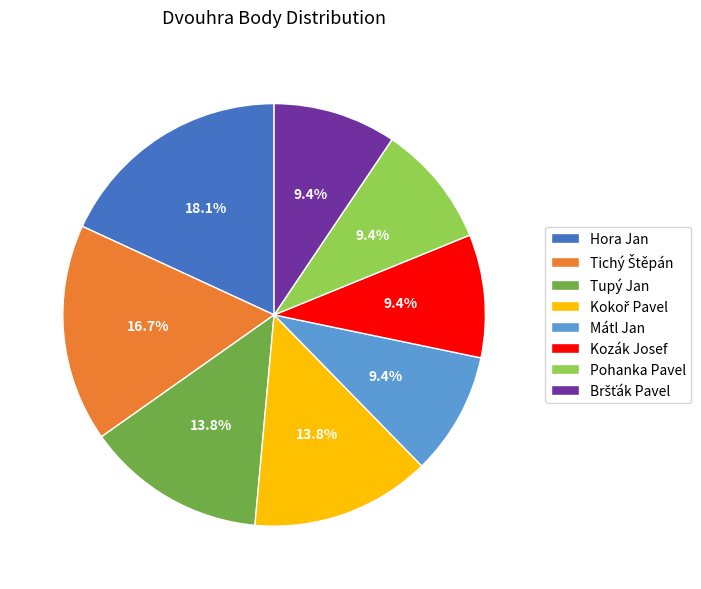

Does Tupý Jan represent more than half of the total?

No